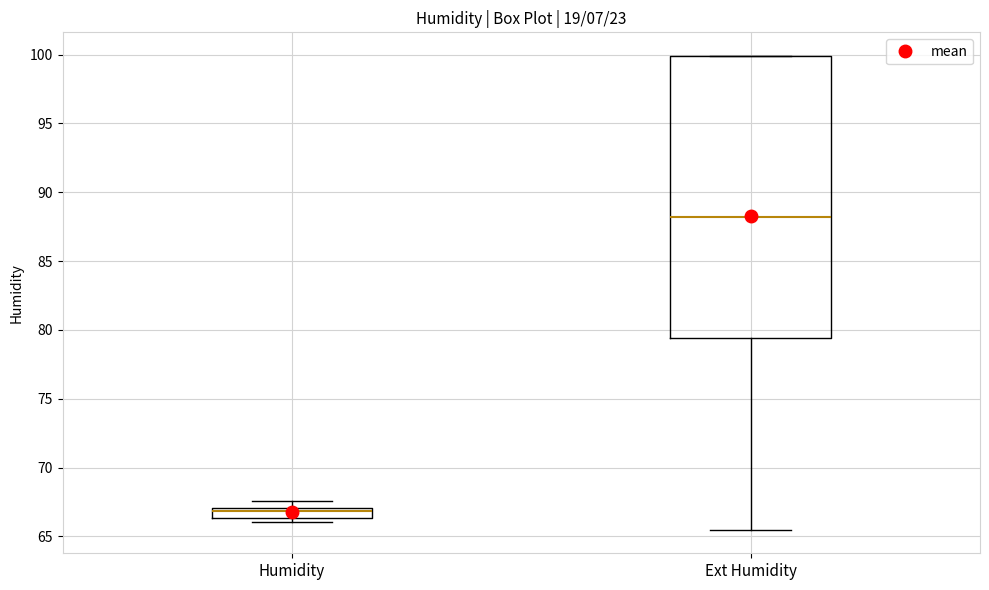

Where does the median line of the box for Ext Humidity sit on the y-axis? The values are not printed on the chart, so give them approximately, as read against the axis.

88.0